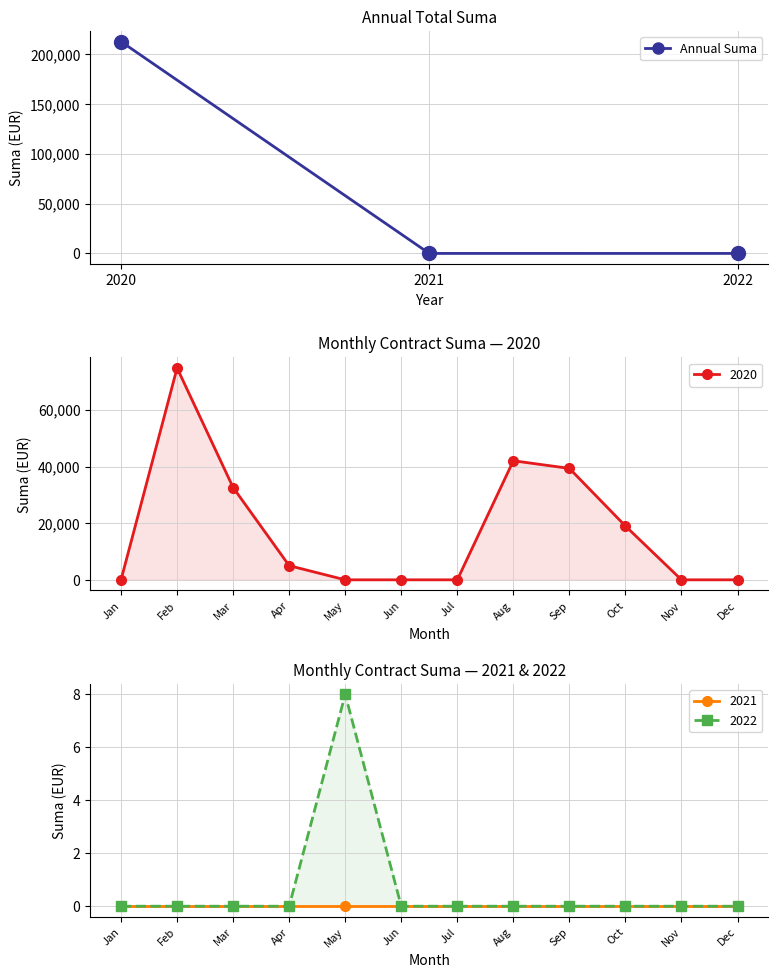

How many data points does each series have?

3